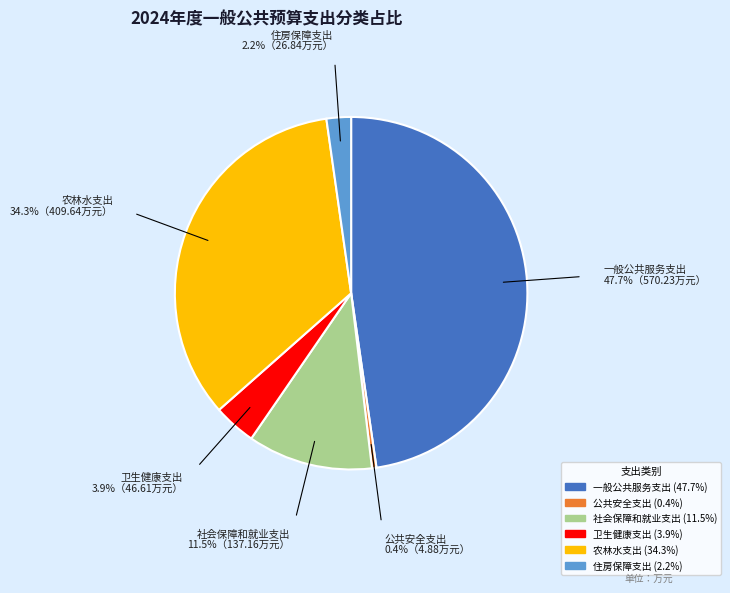

Between 农林水支出 and 住房保障支出, which is larger?

农林水支出